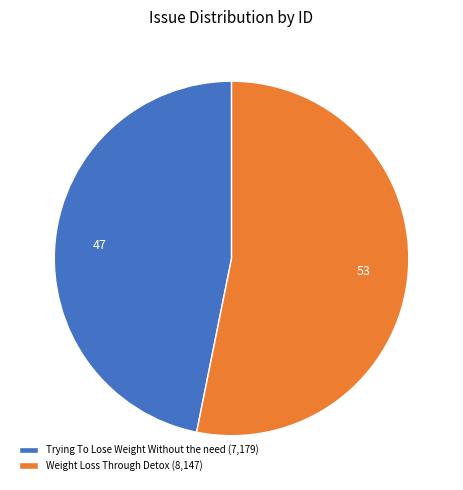

Between Weight Loss Through Detox and Trying To Lose Weight Without the need, which is larger?

Weight Loss Through Detox